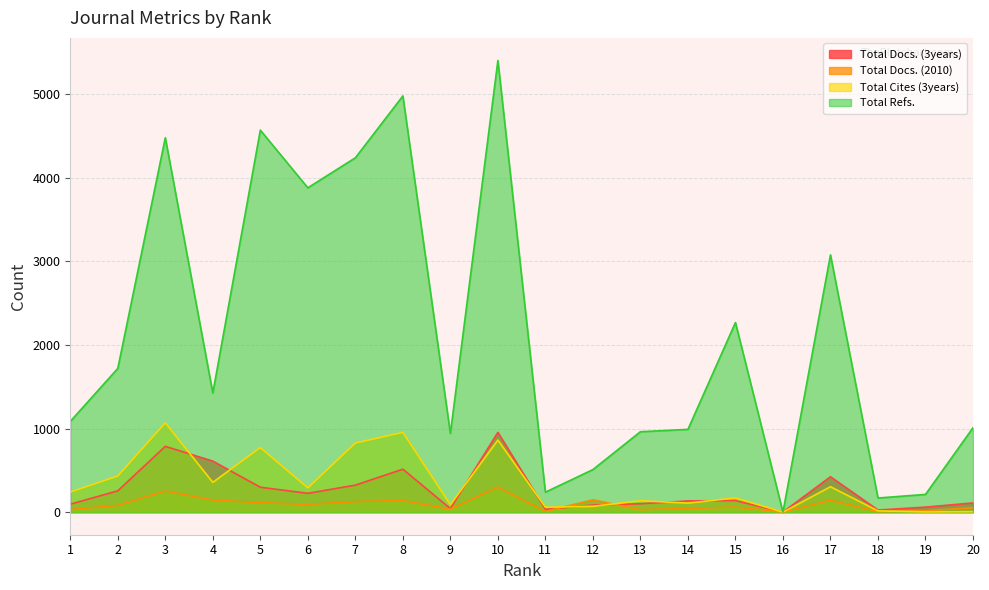

Where is the first local maximum for Total Cites (3years)?

3